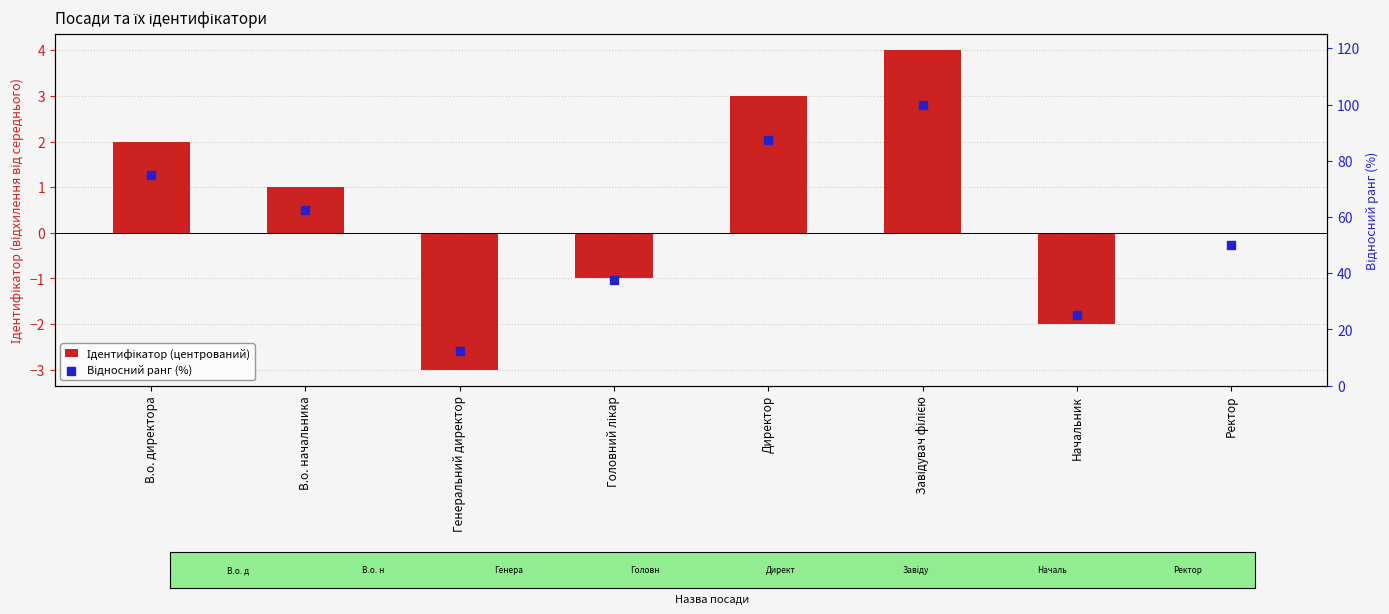

Which series reaches the maximum Y coordinate?

Відносний ранг (%)